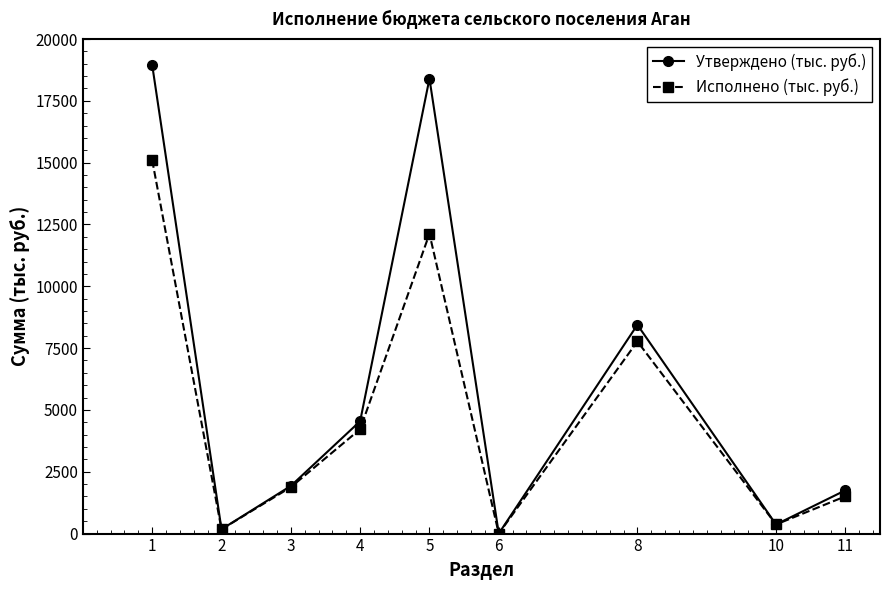

Which series has the largest total across all categories?

Утверждено (тыс. руб.)